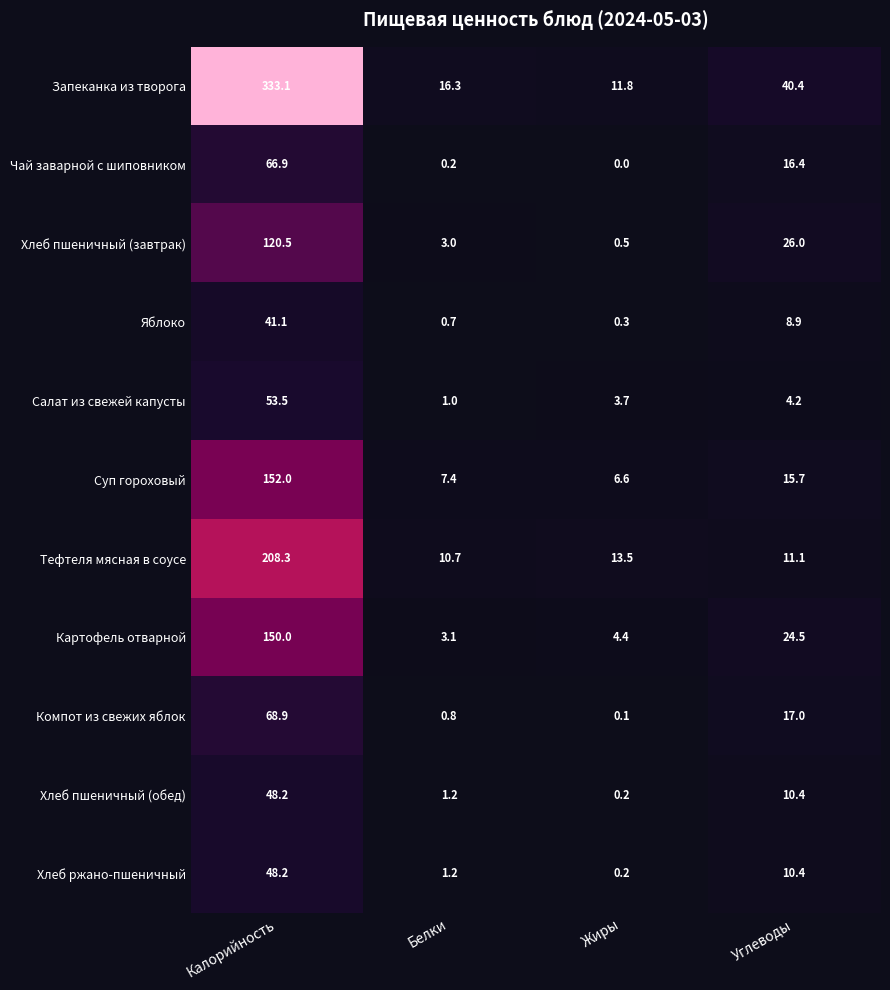

The value of Хлеб пшеничный (завтрак) at Углеводы is 40.9. True or false?

False